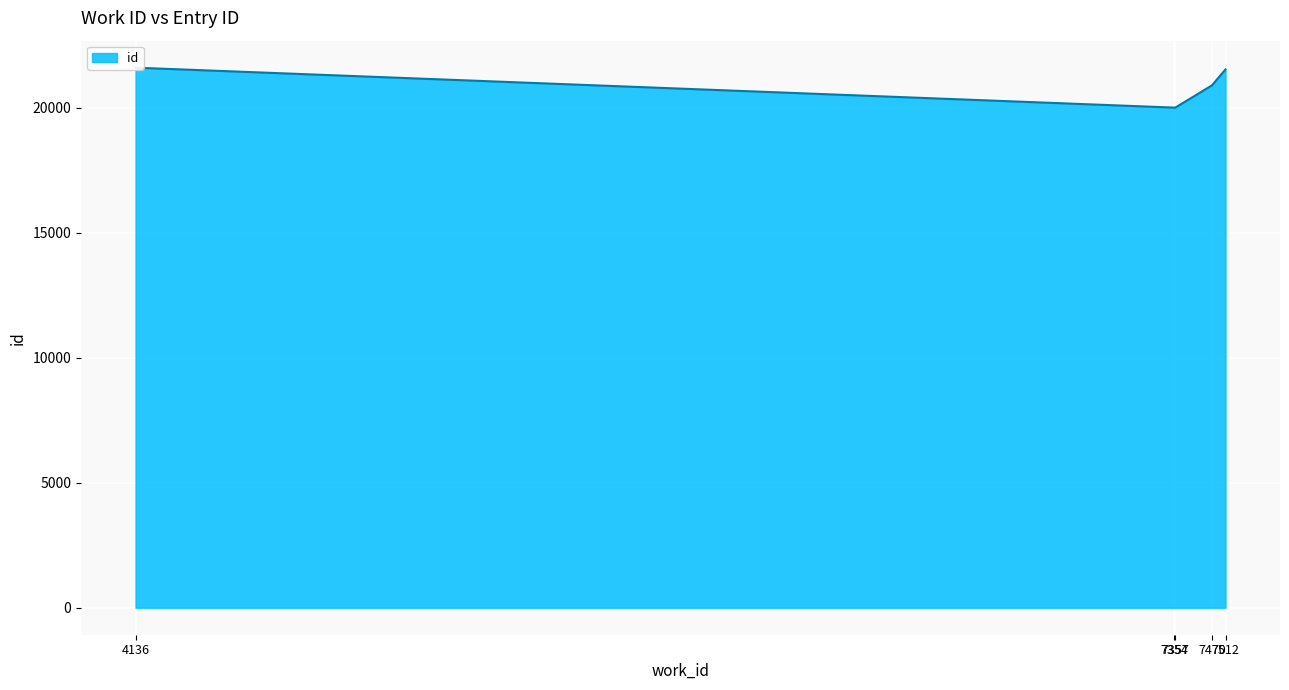

What is the sum of all values?

104060